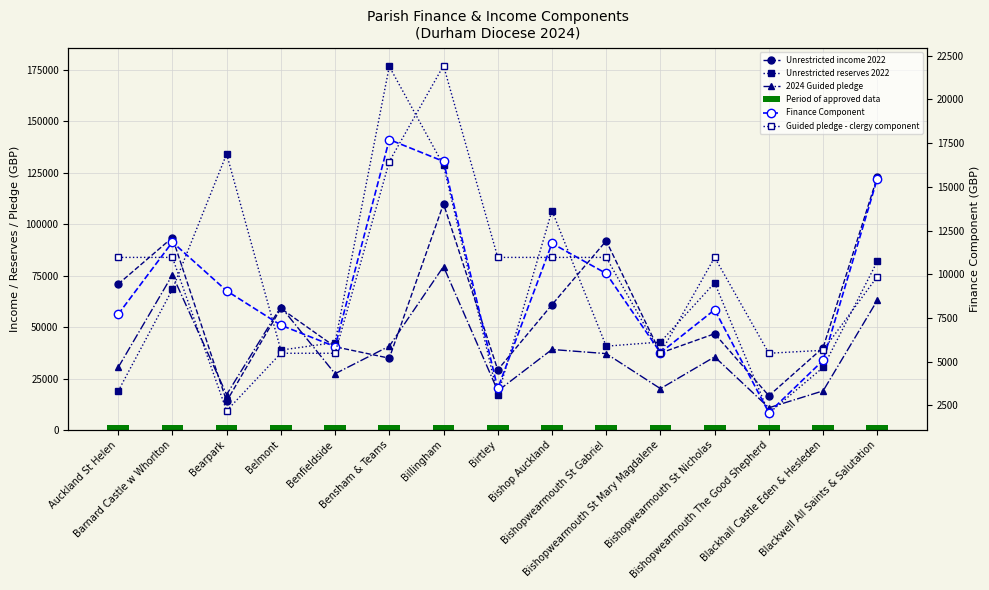

Reading left to right, what are all the values shown in this chart?

Unrestricted income 2022: 70841.0	93456.0	13966.0	59034.0	40424.0	34877.0	109822.0	29205.0	60845.0	91854.0	37377.0	46747.0	16628.0	39985.0	122932.0
Unrestricted reserves 2022: 18872.0	68271.0	134035.0	38803.0	42470.0	176525.0	128566.0	16762.0	106536.0	40708.0	42712.0	71444.0	8182.0	30400.0	81920.0
2024 Guided pledge: 30376.3	75291.3	17205.7	59850.0	27329.7	40715.0	79380.0	18983.2	39103.1	37099.3	20088.4	35516.1	10808.2	19005.0	63000.0
Finance Component: 7712.7	11842.4	9054.8	7089.6	5864.8	17704.9	16457.4	3468.4	11768.6	10046.9	5514.0	7972.4	2086.6	5078.3	15474.5
Guided pledge - clergy component: 10965.6	10965.6	2193.1	5482.8	5482.8	16448.4	21931.2	10965.6	10965.6	10965.6	5482.8	10965.6	5482.8	5654.1	9869.0